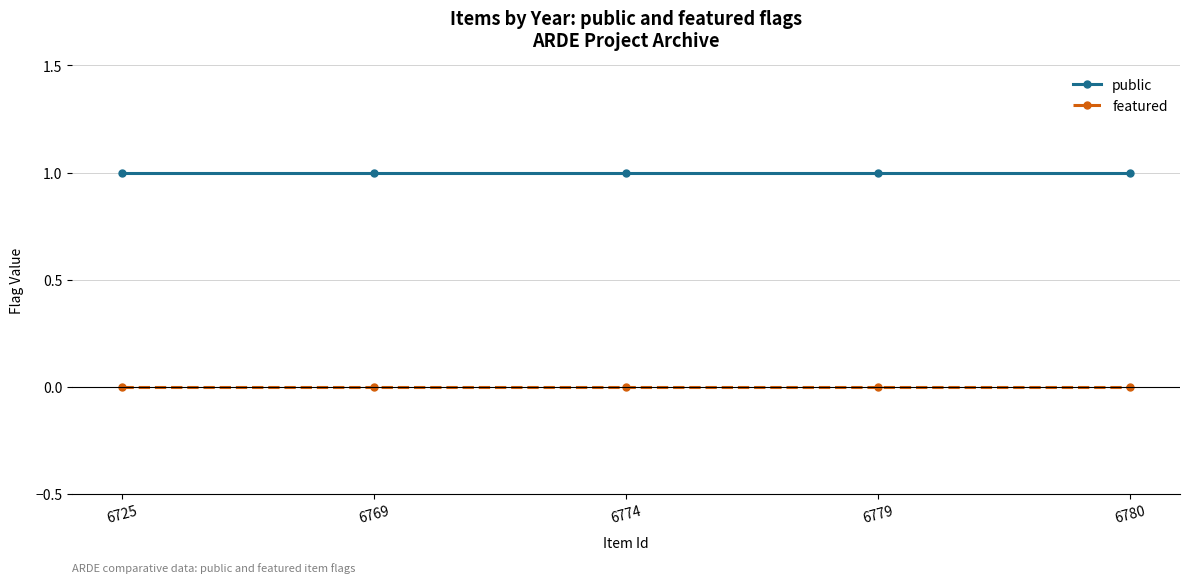

True or false: public and featured intersect in this chart.

False